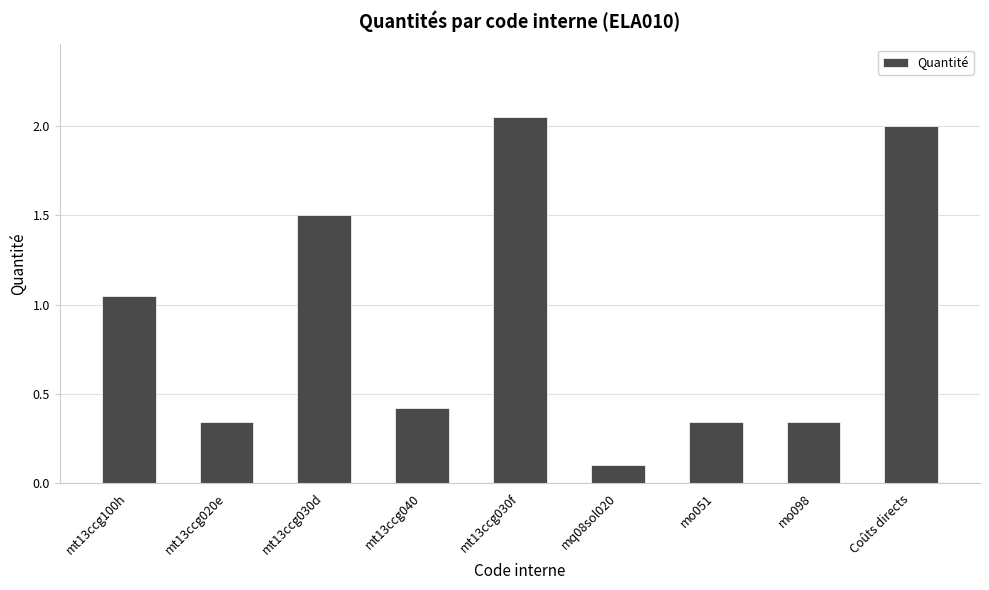

The value at mt13ccg030f is 0.5. True or false?

False